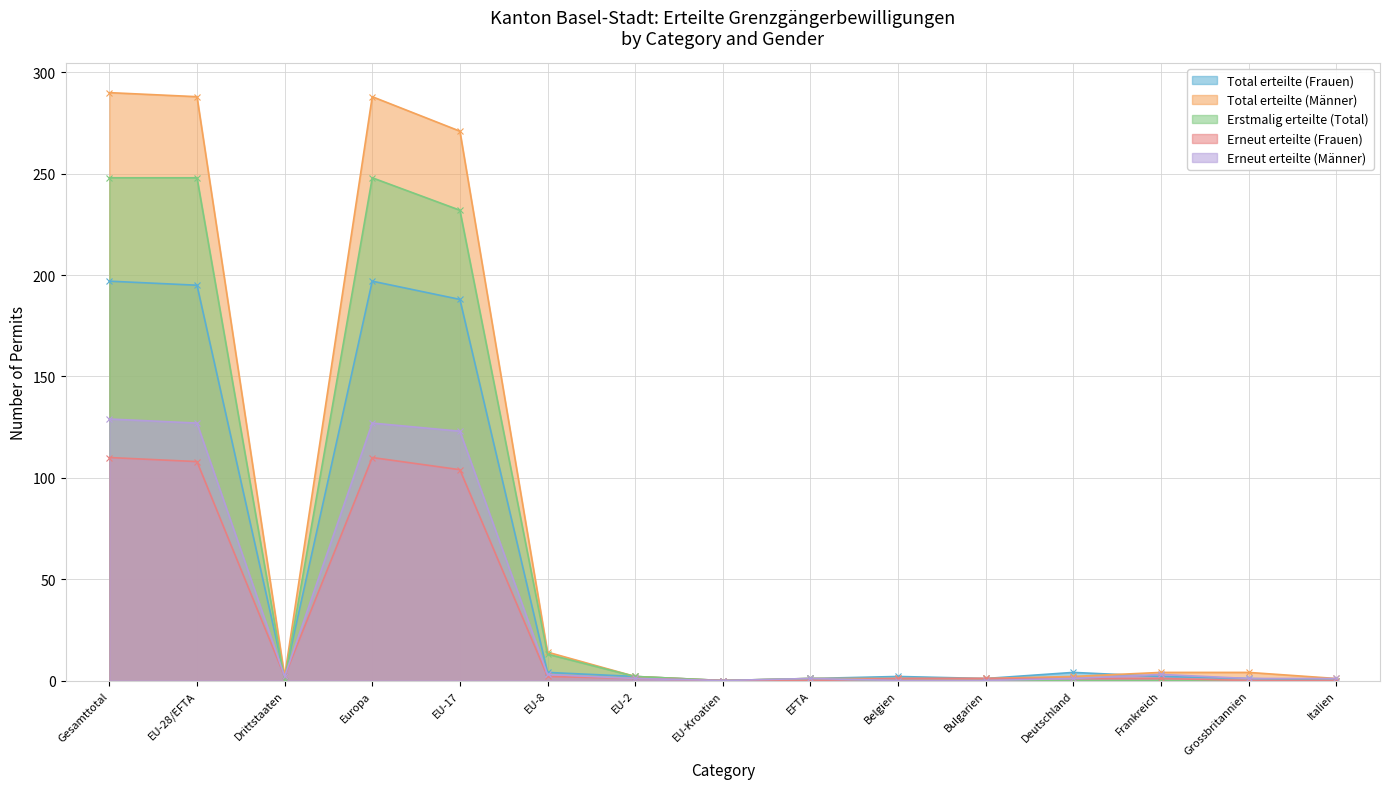

At how many categories does at least one series exceed 9?

5